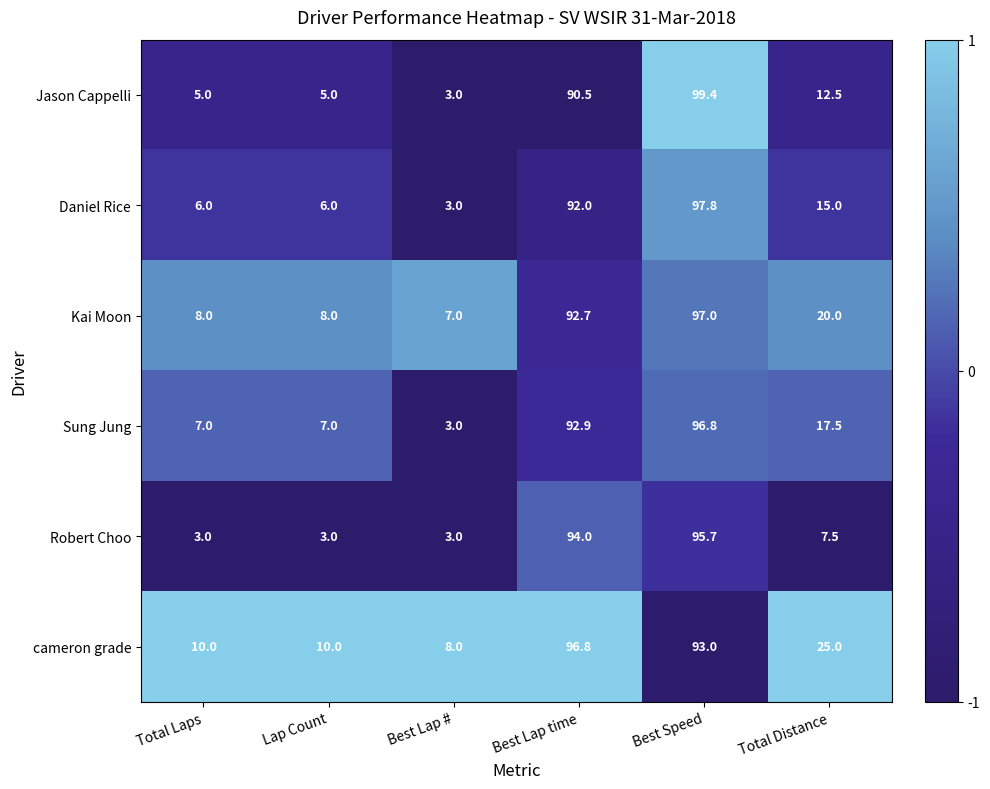

At Lap Count, list the series in order from smallest to largest.

Robert Choo, Jason Cappelli, Daniel Rice, Sung Jung, Kai Moon, cameron grade